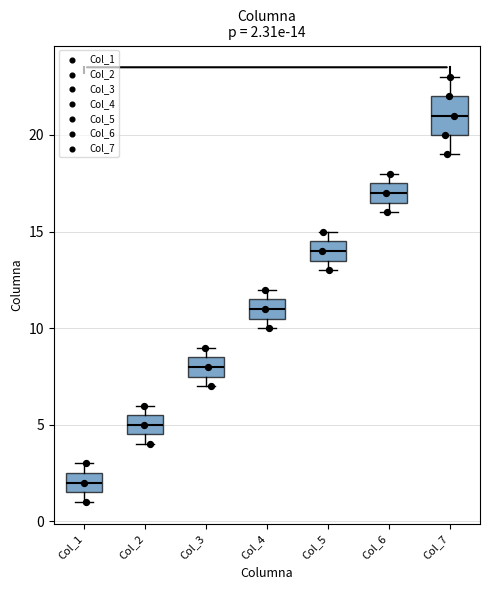

Comparing the boxes themselves (not the whiskers), which one is the tallest?

Col_7